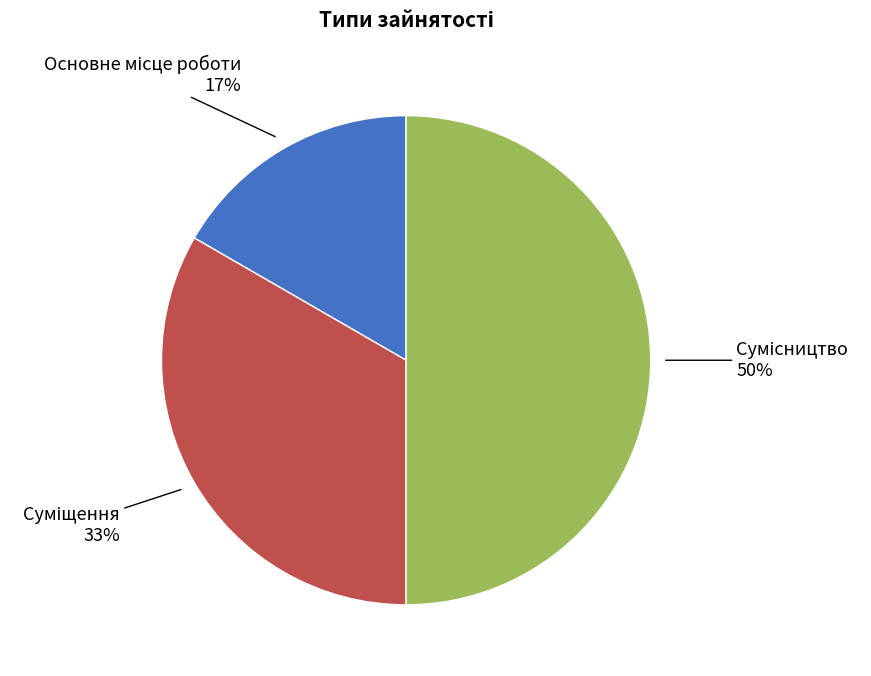

To the nearest percent, what is the difference between the largest and smallest slice percentages?

33%